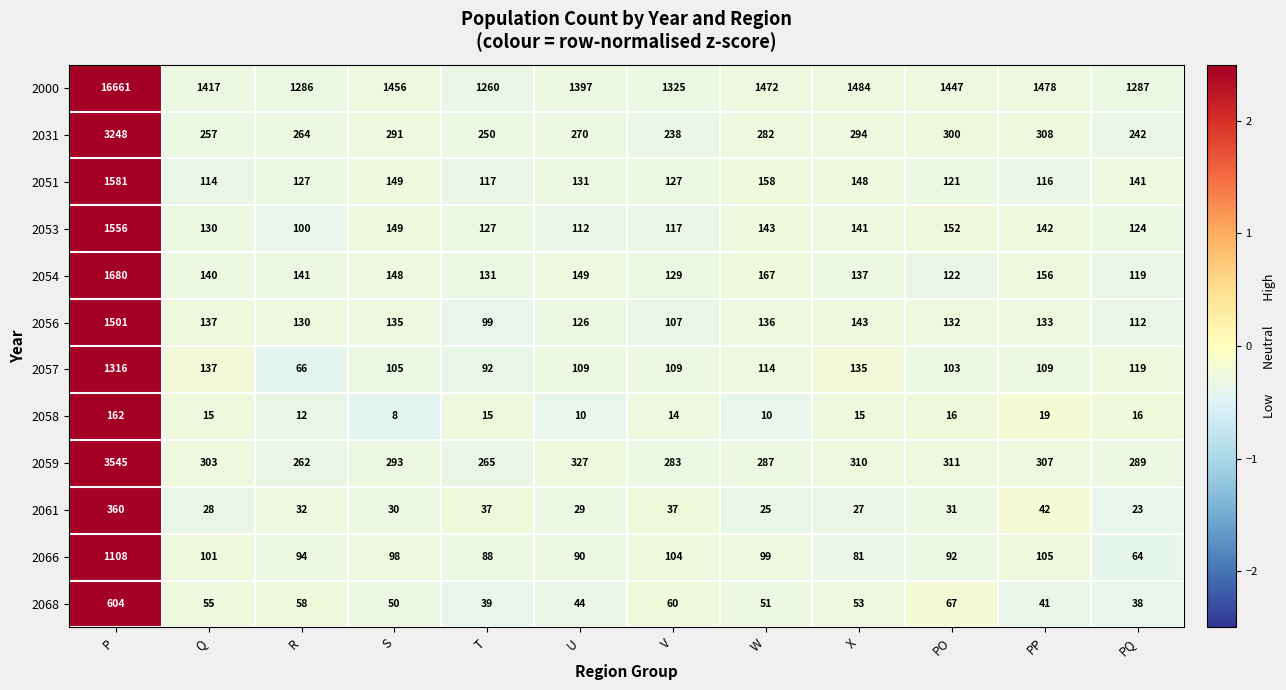

What is the approximate value of 2053 at R, to the nearest 50?

100